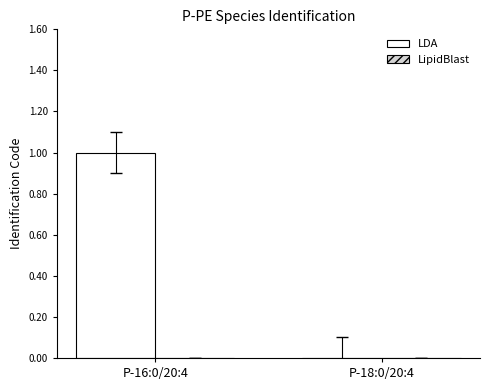

Which has a higher value, P-18:0/20:4 or P-16:0/20:4?

P-16:0/20:4